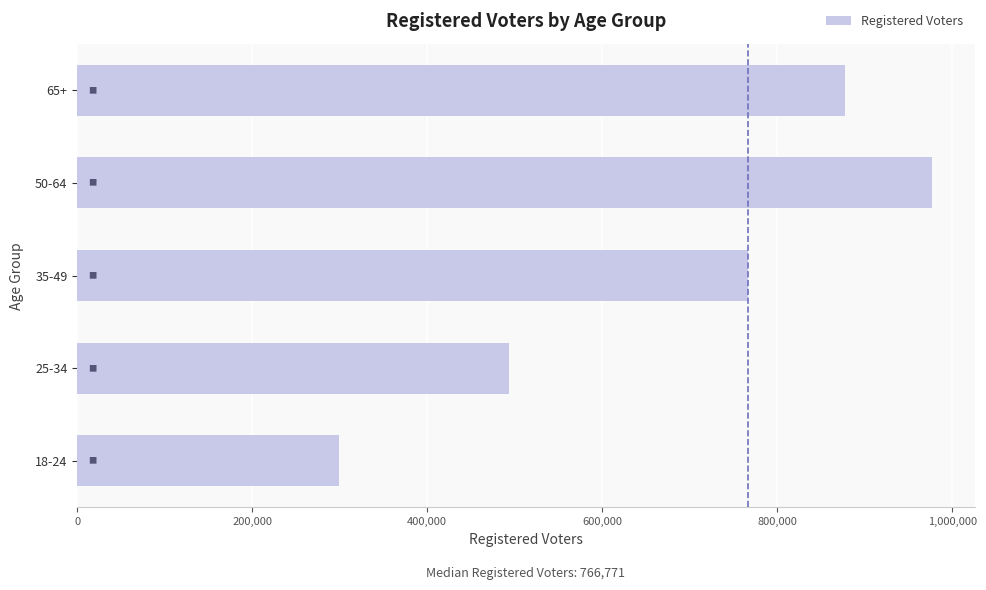

Read the value at 18-24.

298714